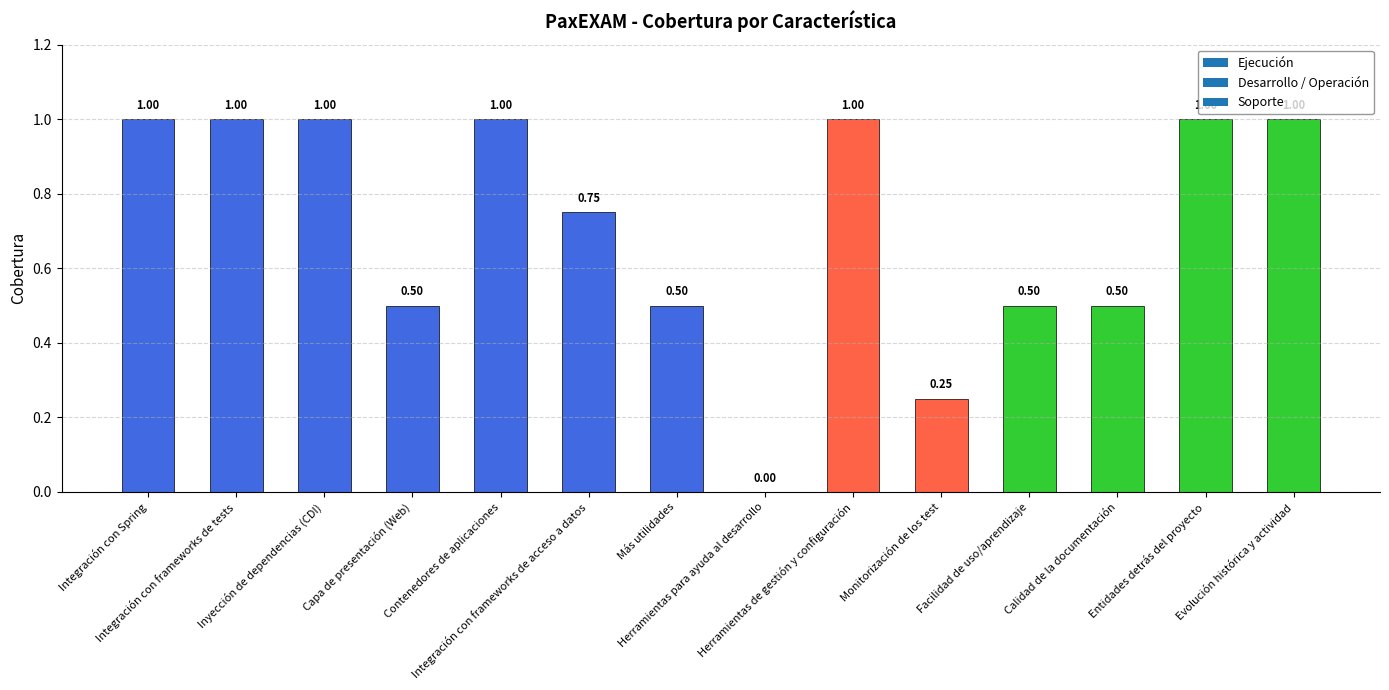

Approximately how many times larger is the value at Capa de presentación (Web) compared to Integración con Spring?

0.5